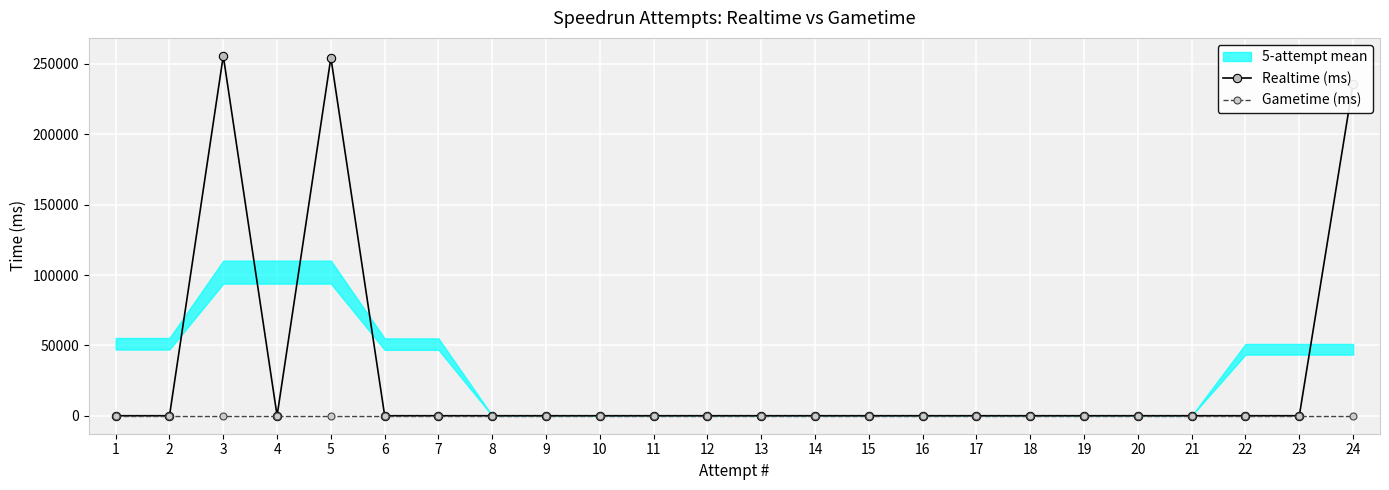

Which has a higher value, 23 or 22?

23